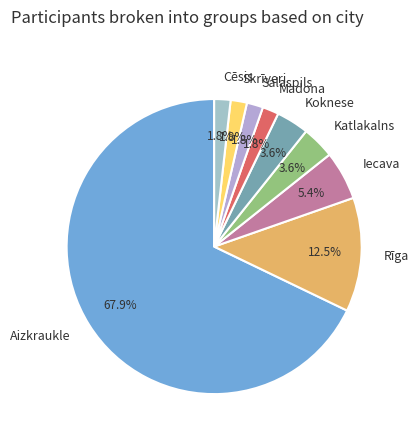

Which category has the biggest portion of the pie?

Aizkraukle